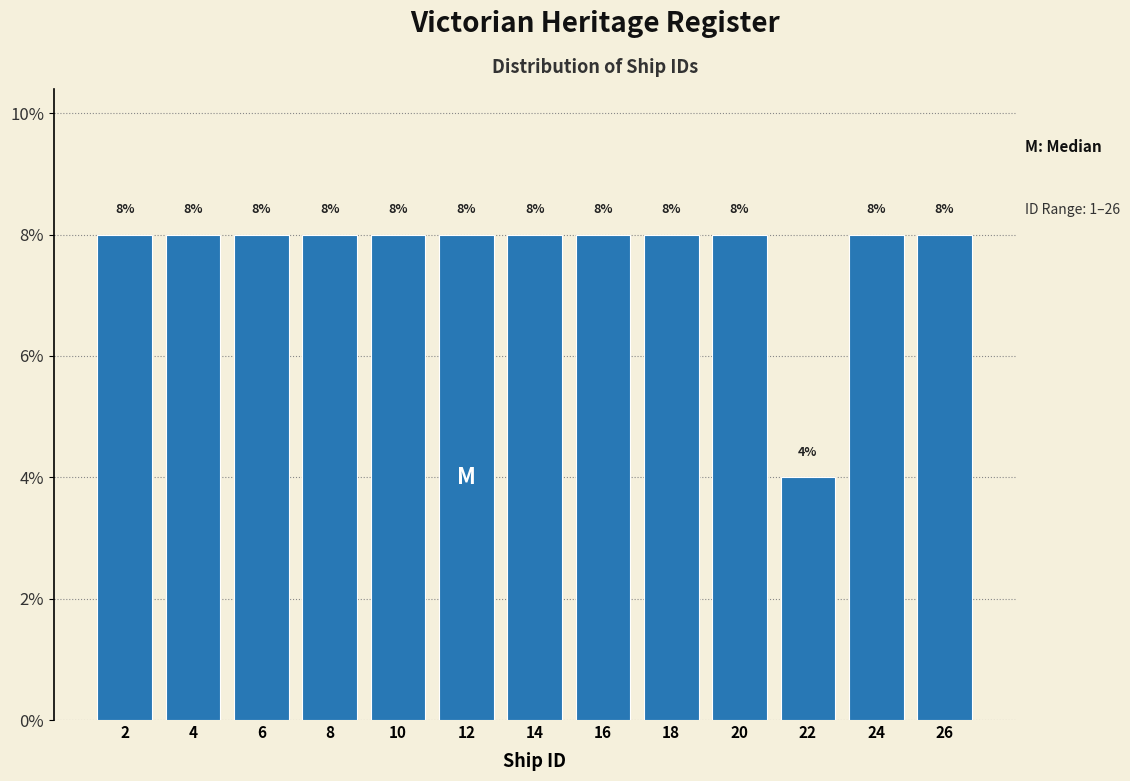

Reading left to right, transcribe this chart: for each bar, give the range it covers on the x-axis and its height.

1 to 3: 8
3 to 5: 8
5 to 7: 8
7 to 9: 8
9 to 11: 8
11 to 13: 8
13 to 15: 8
15 to 17: 8
17 to 19: 8
19 to 21: 8
21 to 23: 4
23 to 25: 8
25 to 27: 8